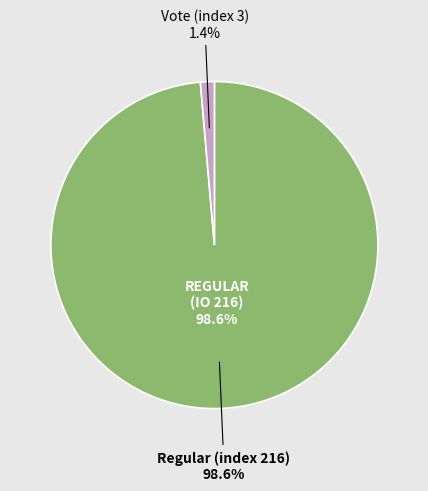

How much of the chart is everything except Regular (index 216)?

1.4%